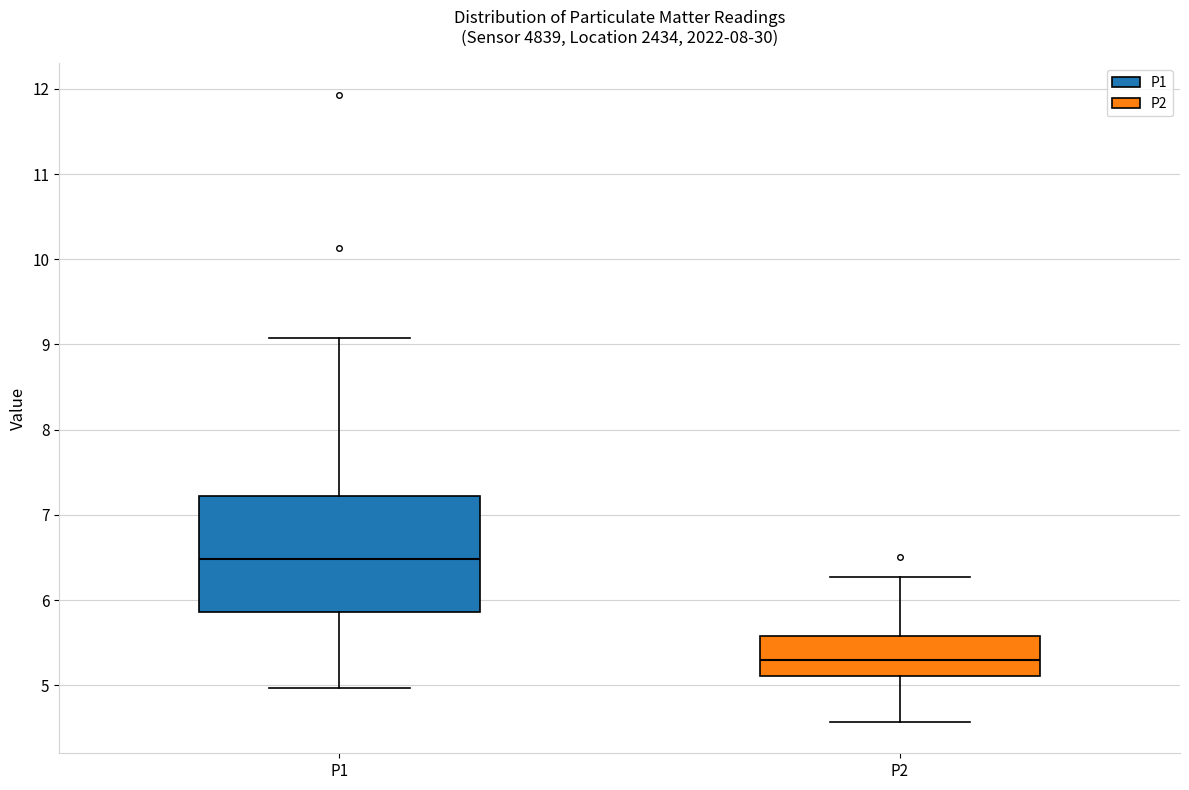

Which box has the highest median line?

P1